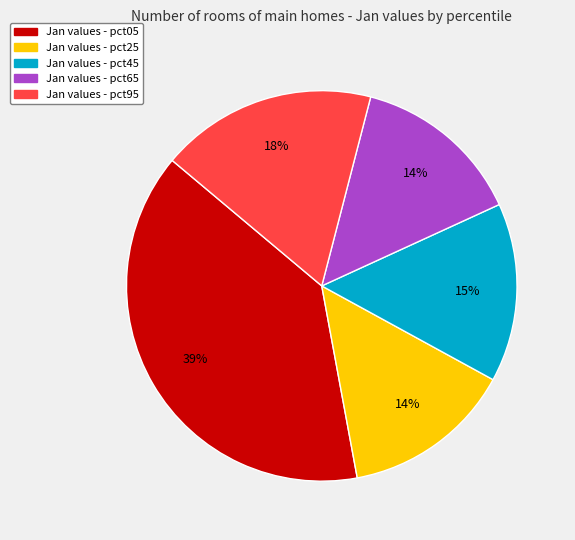

Does any single category account for the majority?

No